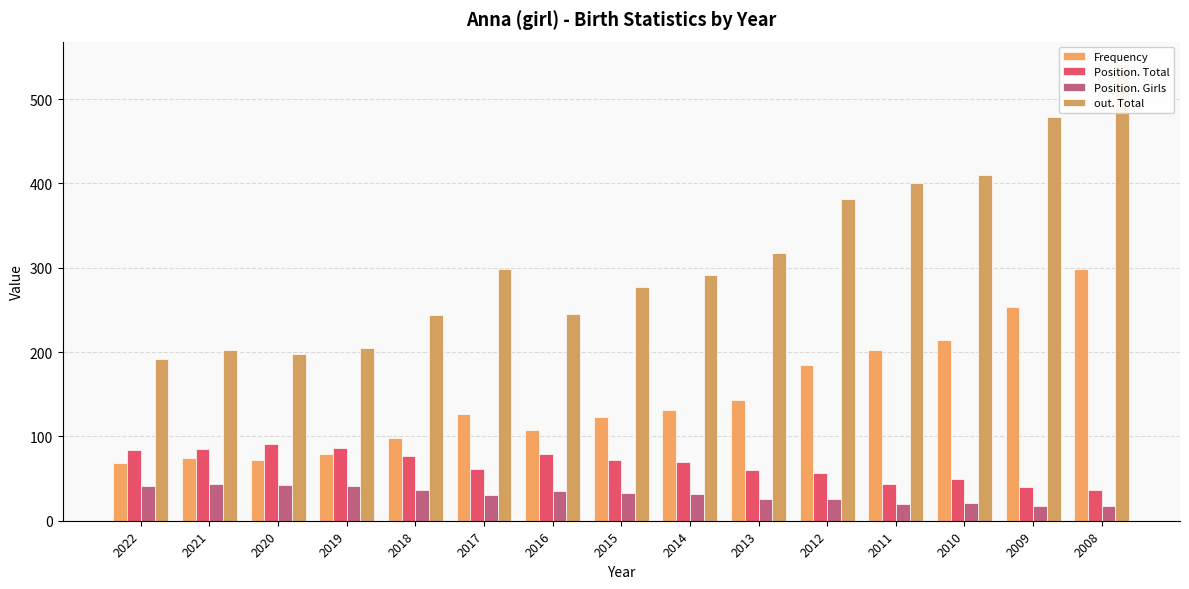

What is the difference between the Position. Girls values at 2015 and 2022?

8